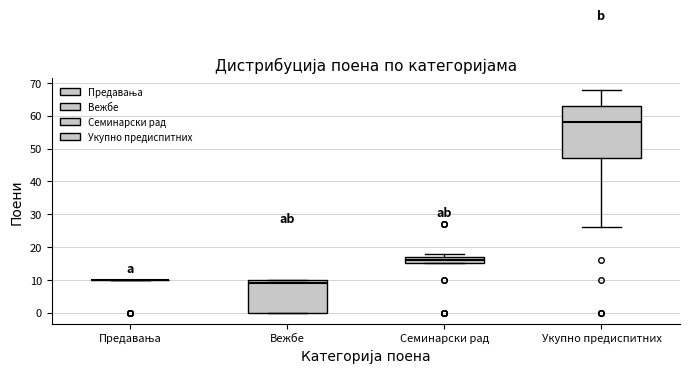

Where is the upper edge of the box for Вежбе on the y-axis? The values are not printed on the chart, so give them approximately, as read against the axis.

10